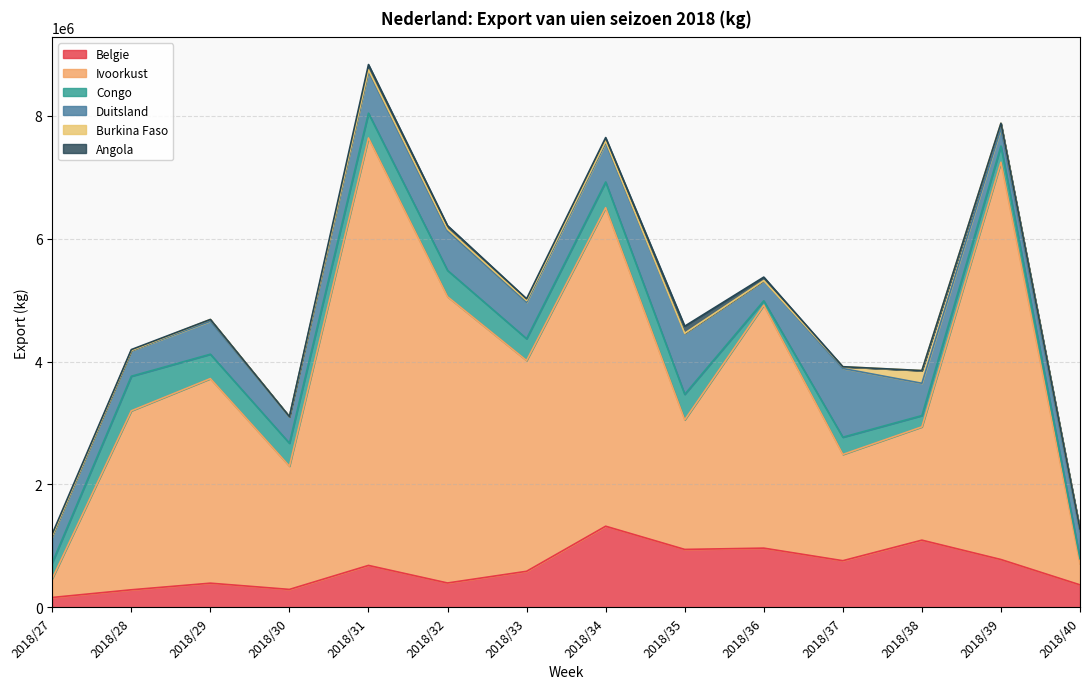

List the labels in order of Belgie value, smallest first.

2018/27, 2018/28, 2018/30, 2018/40, 2018/29, 2018/32, 2018/33, 2018/31, 2018/37, 2018/39, 2018/35, 2018/36, 2018/38, 2018/34